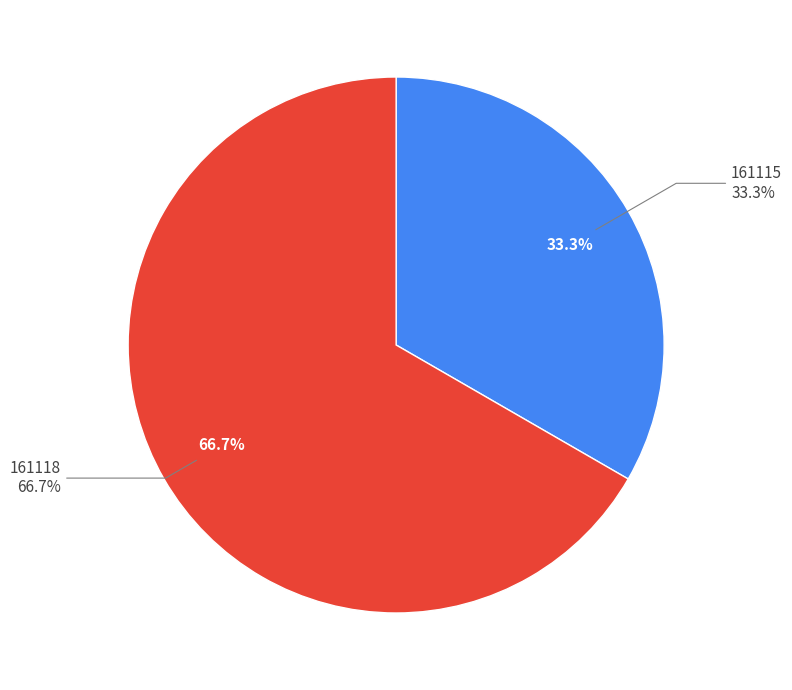

What percentage is NOT represented by 161118?

33.3%